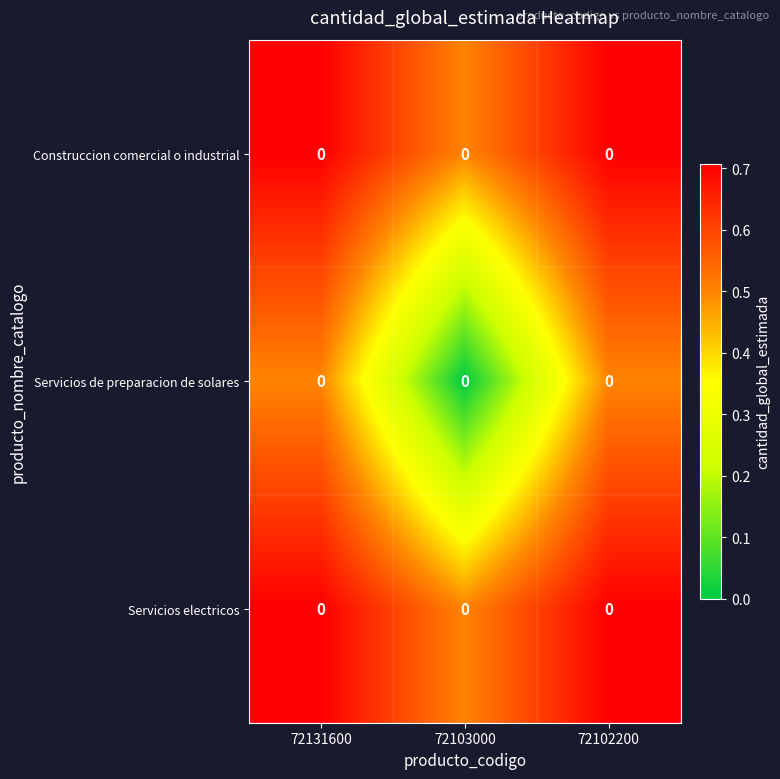

Count the Servicios electricos values in the range 0 to 1.

3